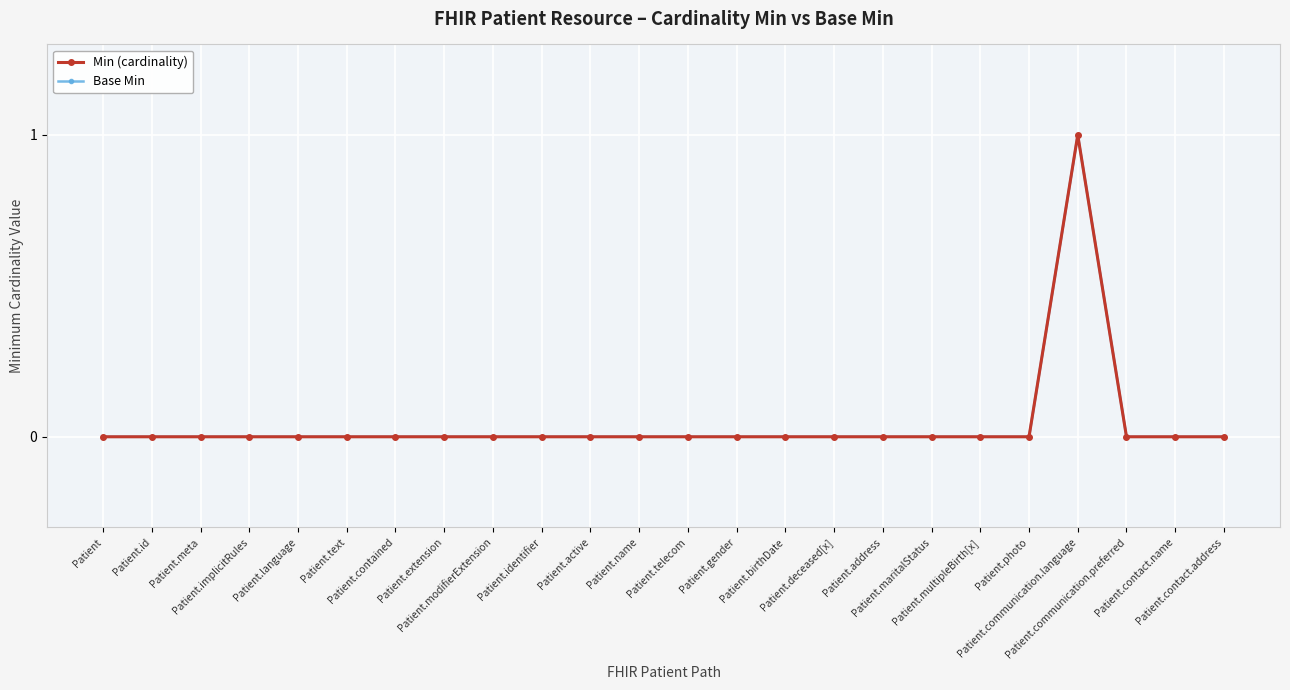

True or false: Min (cardinality) and Base Min intersect in this chart.

False